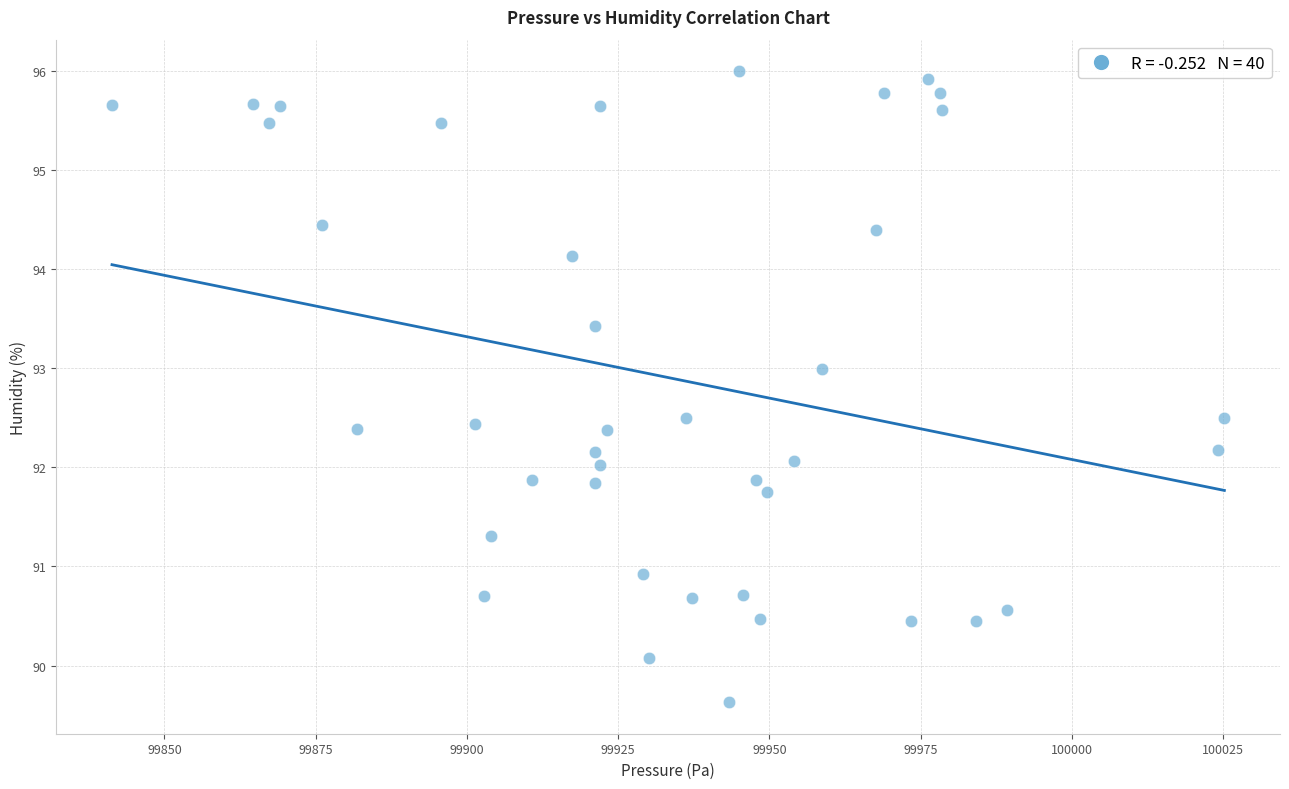

What is the range of Y values (max minus min)?

6.4